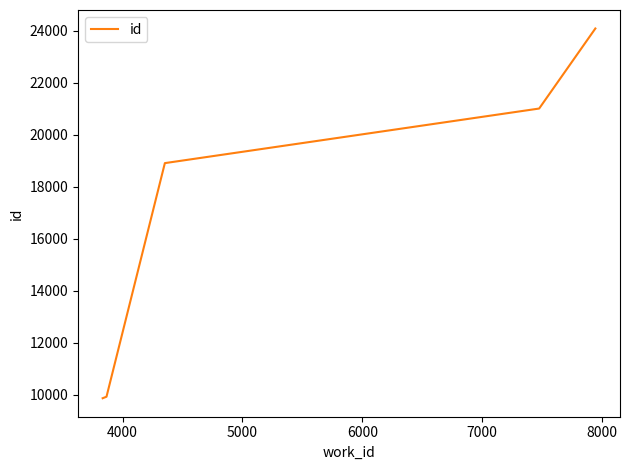

What is the difference between the maximum and minimum values?

14221